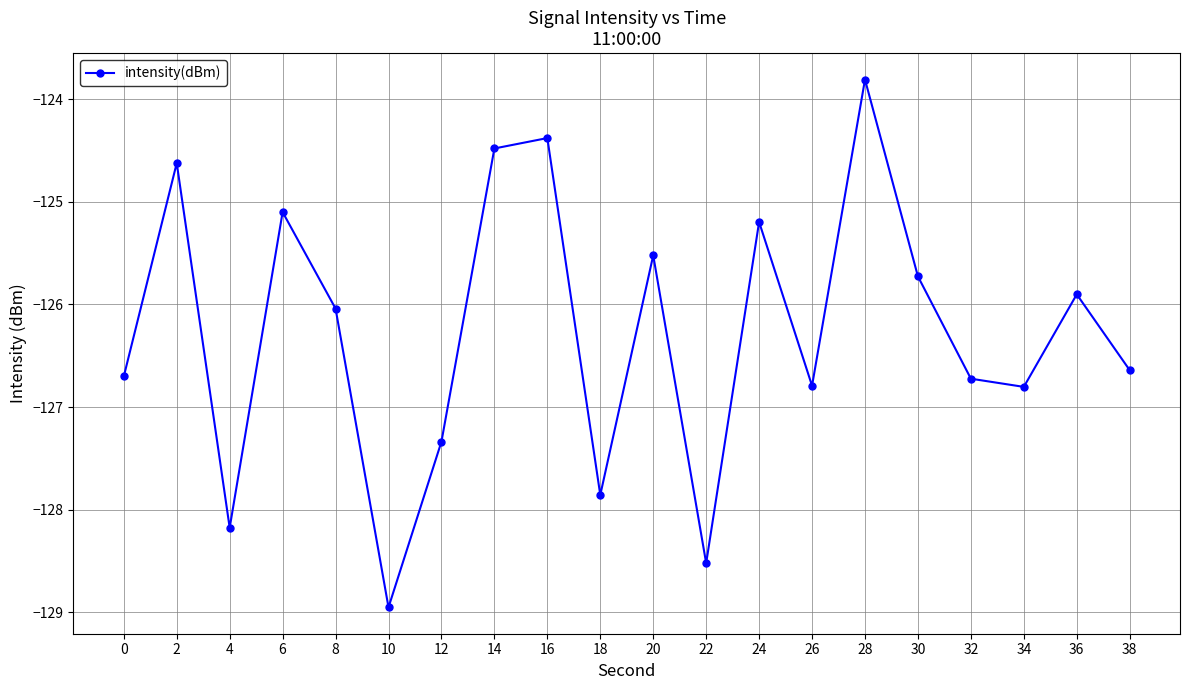

Reading left to right, what are all the values shown in this chart?

0=-126.7	2=-124.6	4=-128.2	6=-125.1	8=-126.0	10=-129.0	12=-127.3	14=-124.5	16=-124.4	18=-127.9	20=-125.5	22=-128.5	24=-125.2	26=-126.8	28=-123.8	30=-125.7	32=-126.7	34=-126.8	36=-125.9	38=-126.6